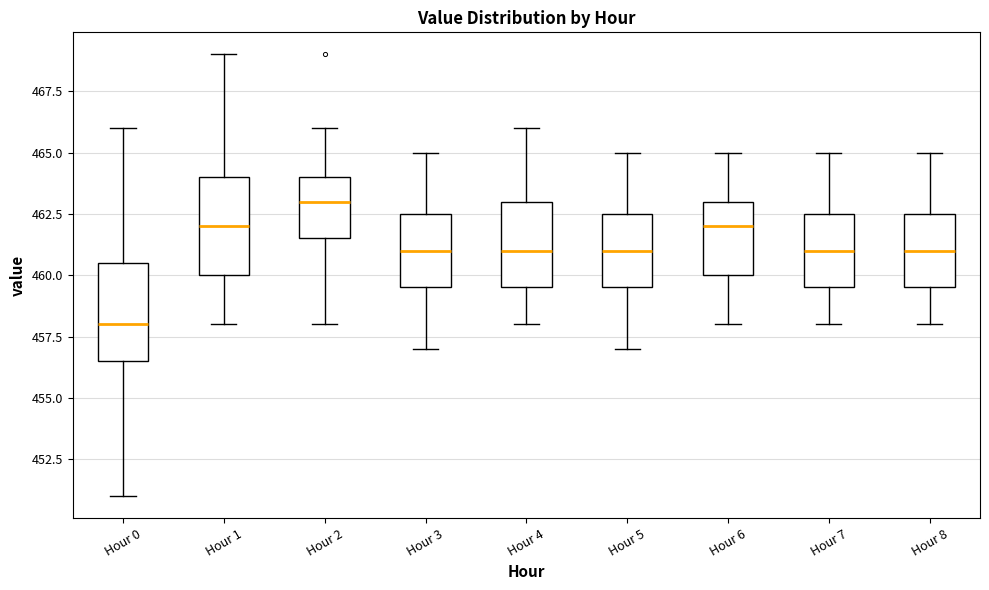

Which box has the lowest median line?

Hour 0